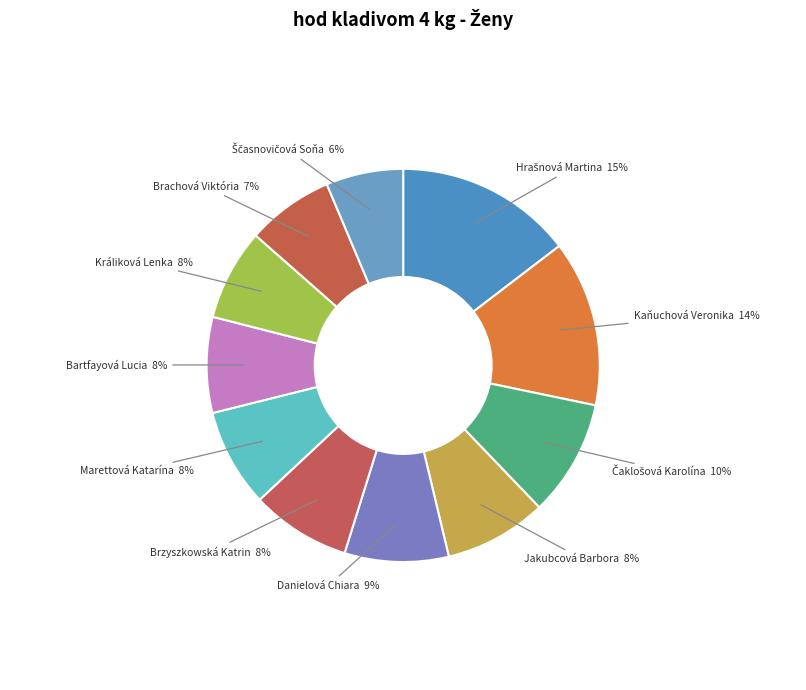

What percentage is the Jakubcová Barbora slice, to the nearest percent?

8%